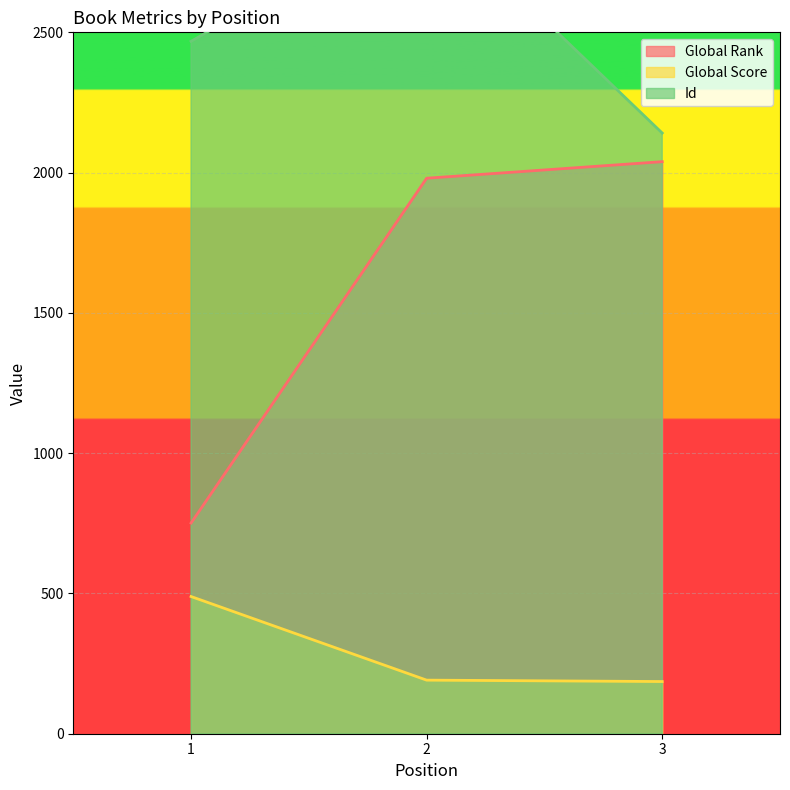

At how many categories does at least one series exceed 809?

3